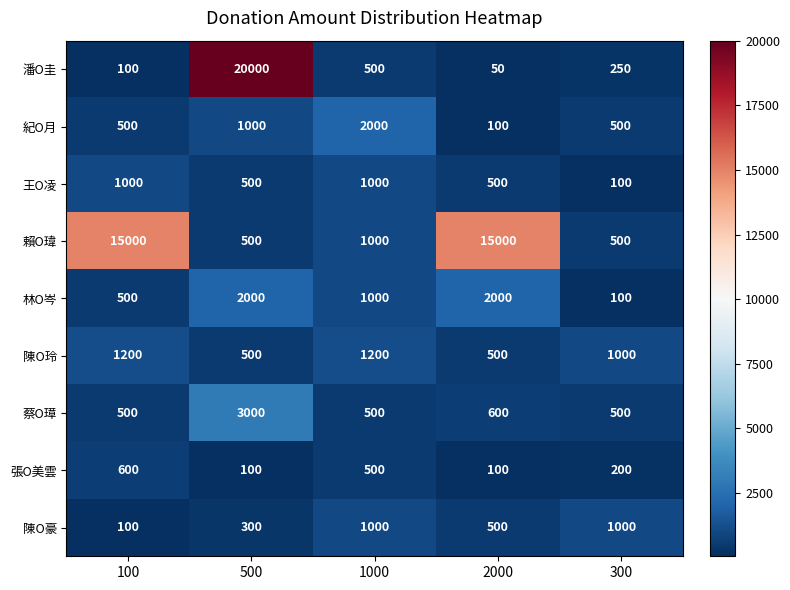

The value of 張O美雲 at 2000 is 100. True or false?

True